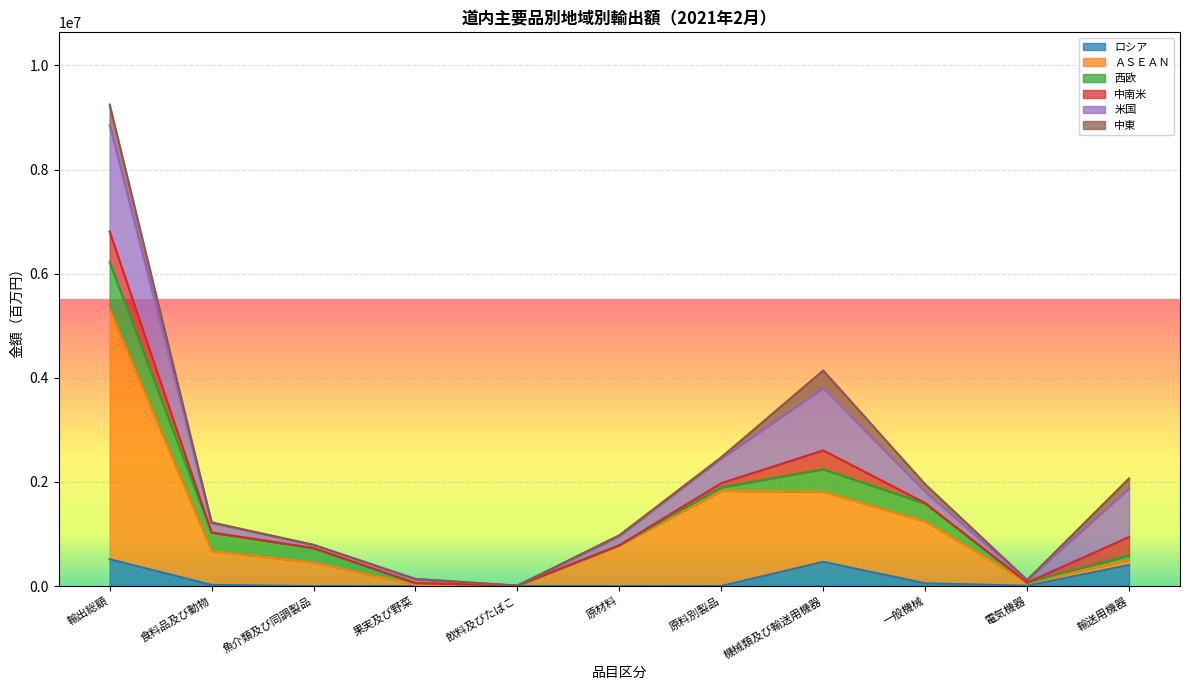

What are all the series names shown in the legend?

ロシア, ＡＳＥＡＮ, 西欧, 中南米, 米国, 中東